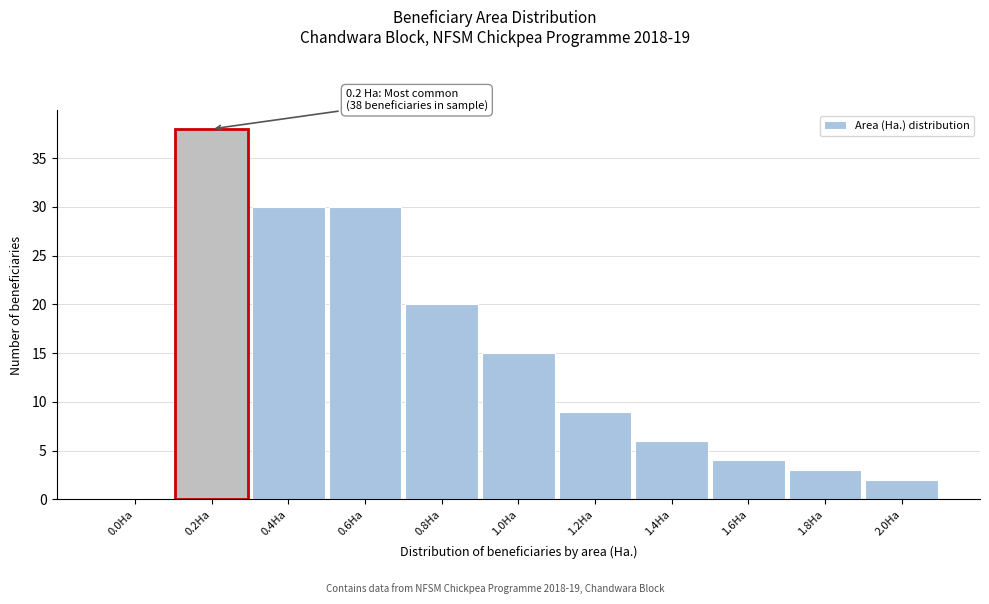

Reading left to right, what are all the values shown in this chart?

0.0Ha=0	0.2Ha=38	0.4Ha=30	0.6Ha=30	0.8Ha=20	1.0Ha=15	1.2Ha=9	1.4Ha=6	1.6Ha=4	1.8Ha=3	2.0Ha=2